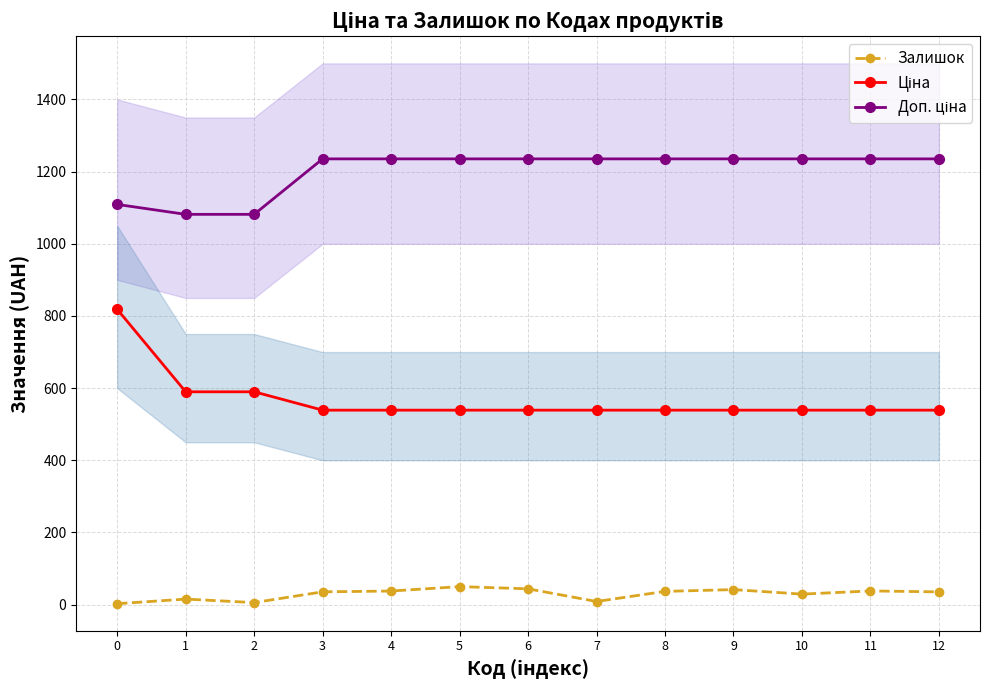

Reading right to left, what are all the values shown in this chart?

Залишок: 12=35.4	11=38.0	10=29.2	9=41.7	8=36.8	7=8.7	6=43.9	5=50.0	4=37.7	3=35.5	2=5.7	1=15.4	0=2.6
Ціна: 12=539.0	11=539.0	10=539.0	9=539.0	8=539.0	7=539.0	6=539.0	5=539.0	4=539.0	3=539.0	2=589.9	1=589.9	0=818.5
Доп. ціна: 12=1235.4	11=1235.4	10=1235.4	9=1235.4	8=1235.4	7=1235.4	6=1235.4	5=1235.4	4=1235.4	3=1235.4	2=1081.7	1=1081.7	0=1109.2